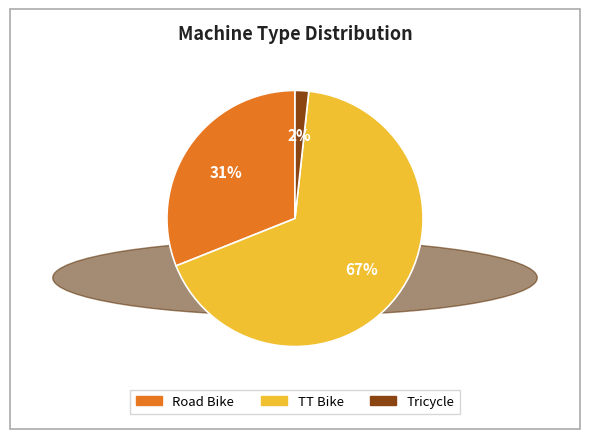

Combined, do TT Bike and Road Bike account for over 50%?

Yes